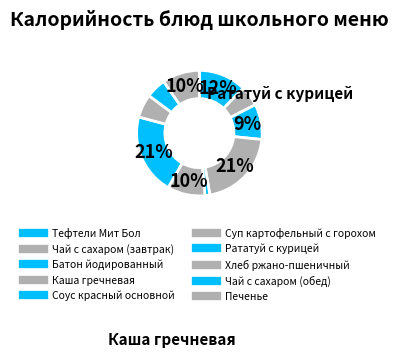

To the nearest percent, what is the difference between the largest and smallest slice percentages?

20%